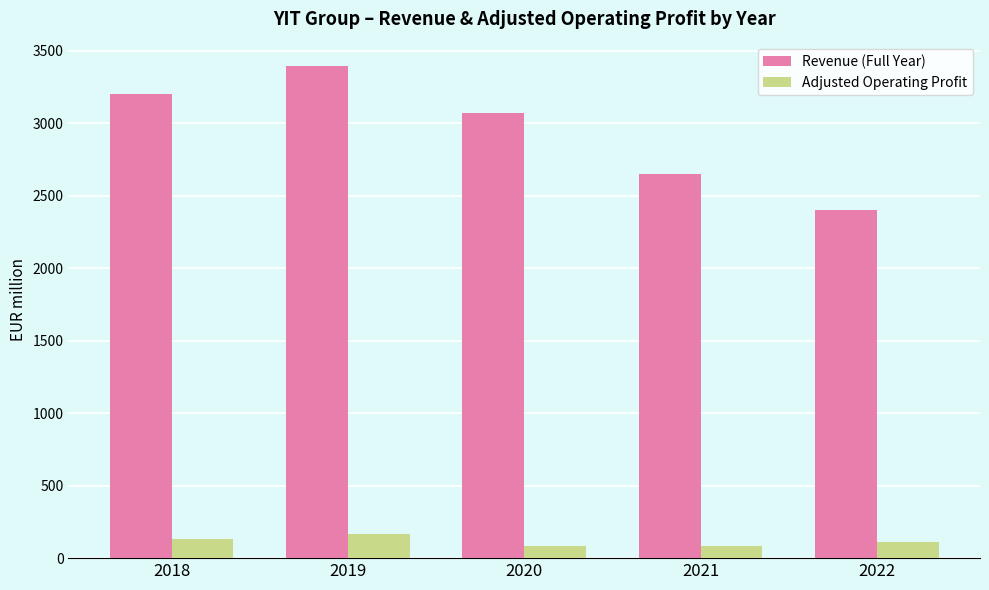

Which series has the widest spread of values?

Revenue (Full Year)